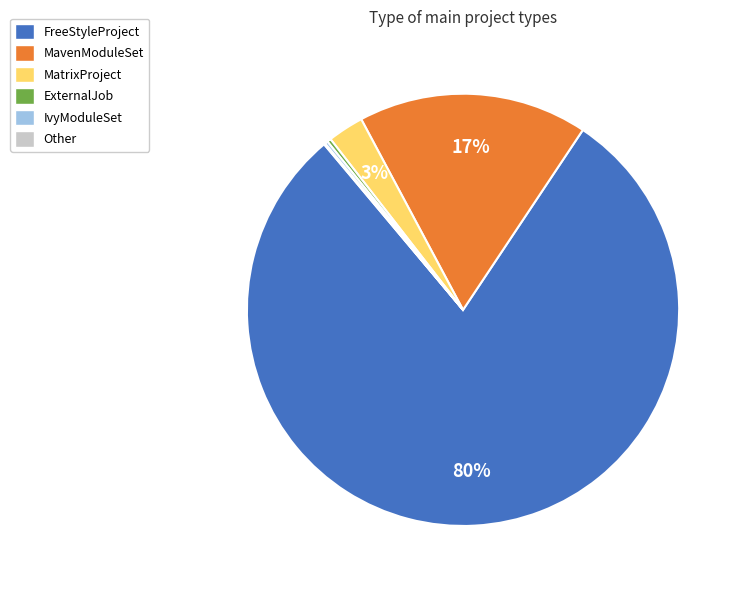

Do ExternalJob and FreeStyleProject together represent more than half of the pie?

Yes